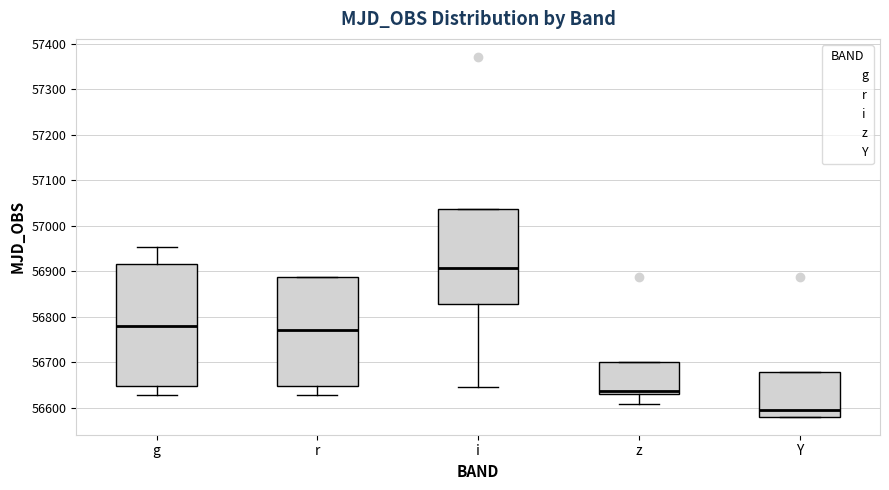

Which box is the tallest, from its lower edge to its upper edge?

g